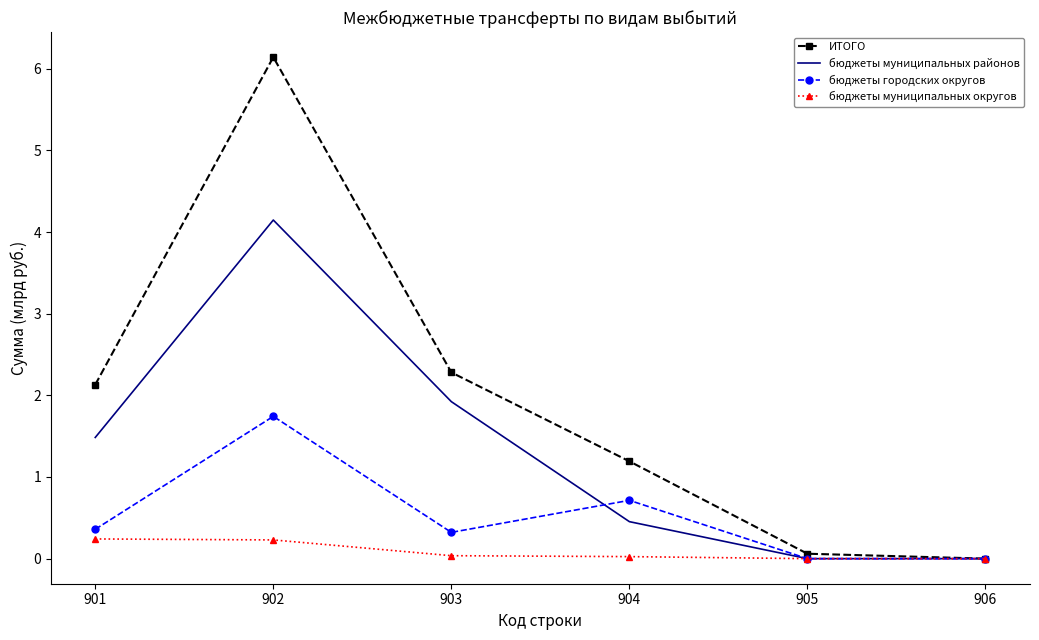

The value of бюджеты муниципальных округов at 902 is 0.2. True or false?

True